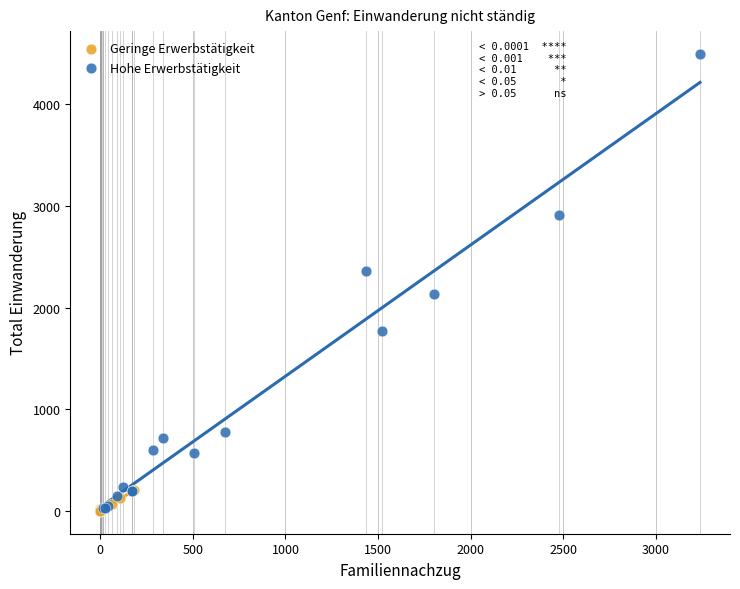

Which series reaches the maximum Y coordinate?

Hohe Erwerbstätigkeit